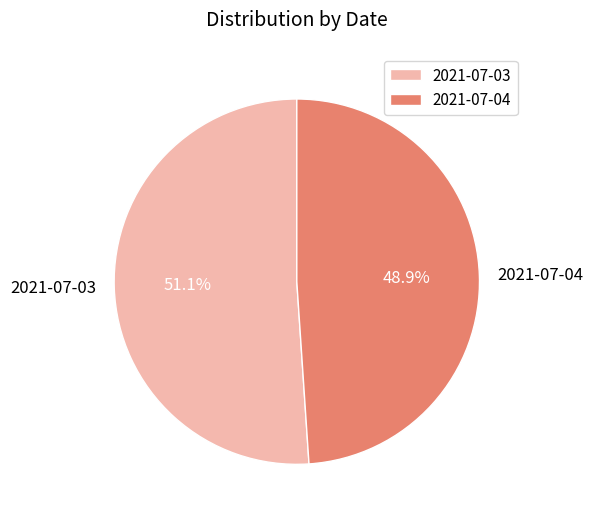

What percentage do 2021-07-04 and 2021-07-03 together represent?

100.0%